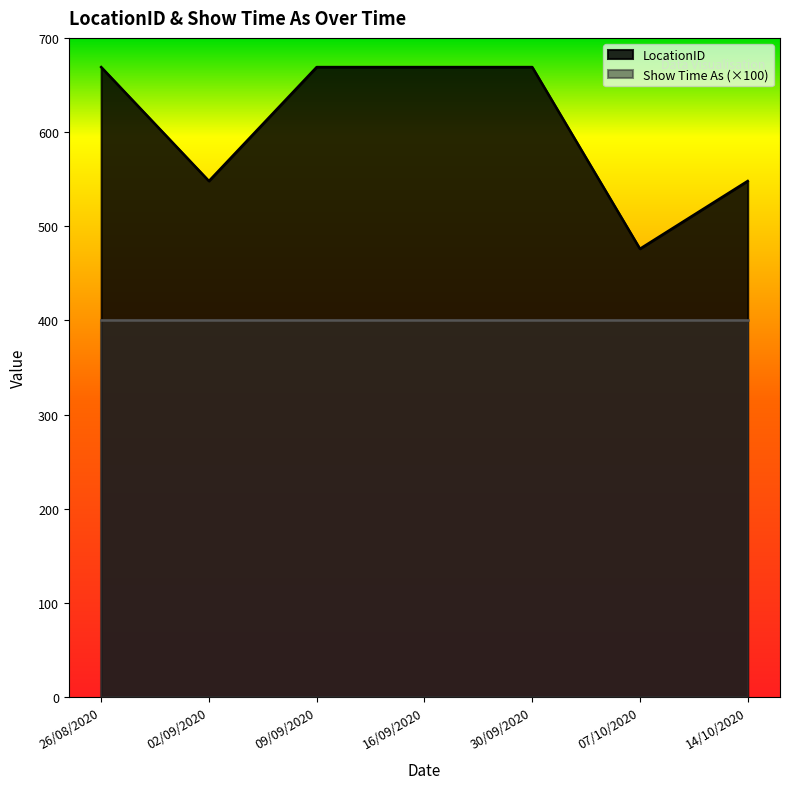

What is the average value?

607